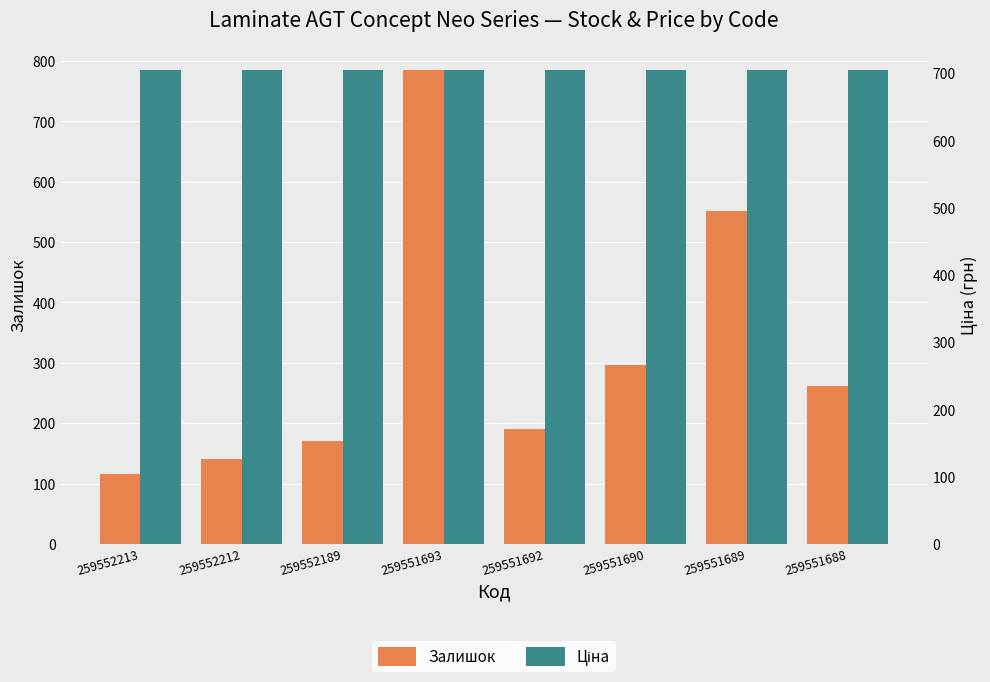

List the labels in order of Залишок value, smallest first.

259552213, 259552212, 259552189, 259551692, 259551688, 259551690, 259551689, 259551693